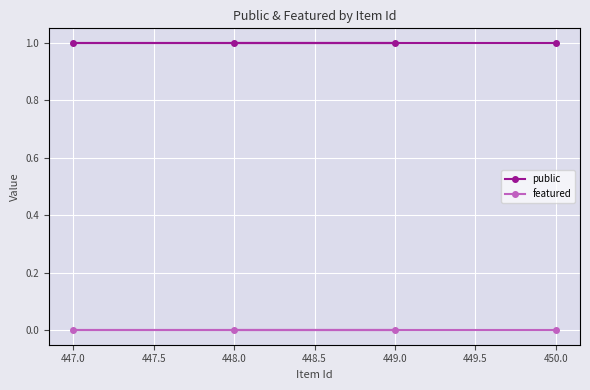

How many lines are shown in the chart?

2